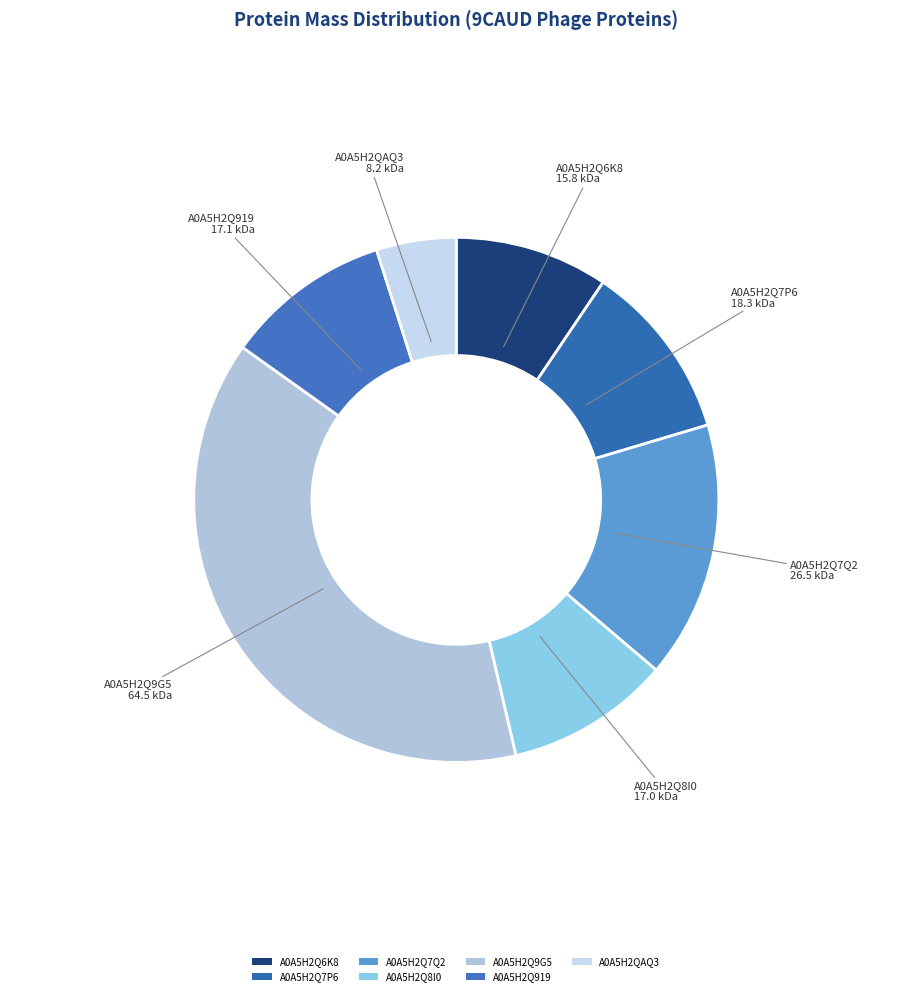

Is the sum of A0A5H2Q6K8 and A0A5H2QAQ3 greater than half?

No